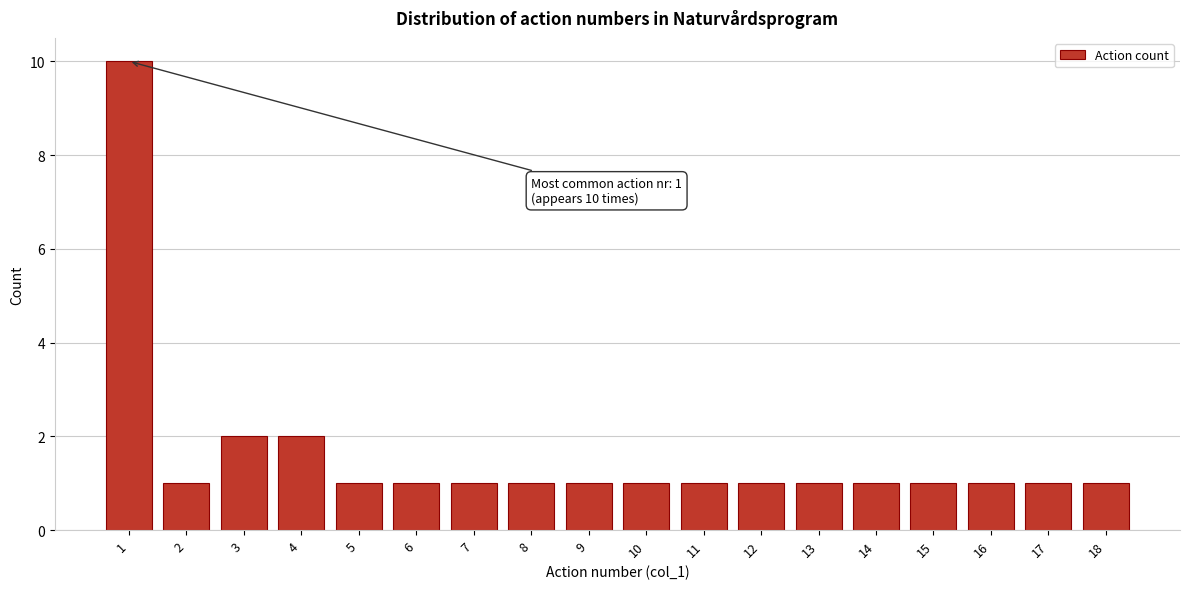

Reading right to left, list all the values displayed in this chart.

1	1	1	1	1	1	1	1	1	1	1	1	1	1	2	2	1	10